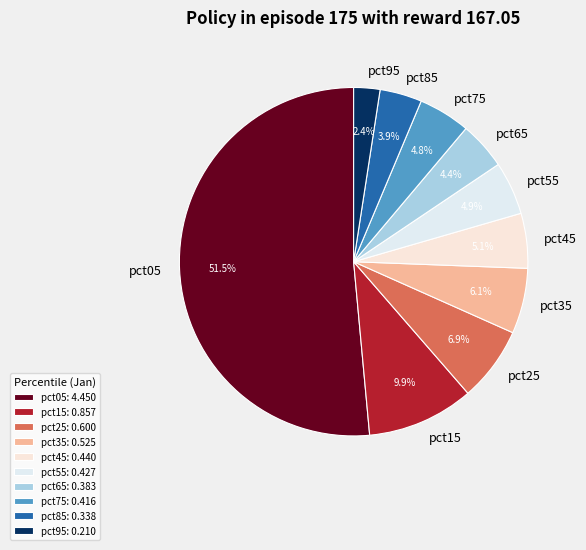

Which slice is the largest?

pct05